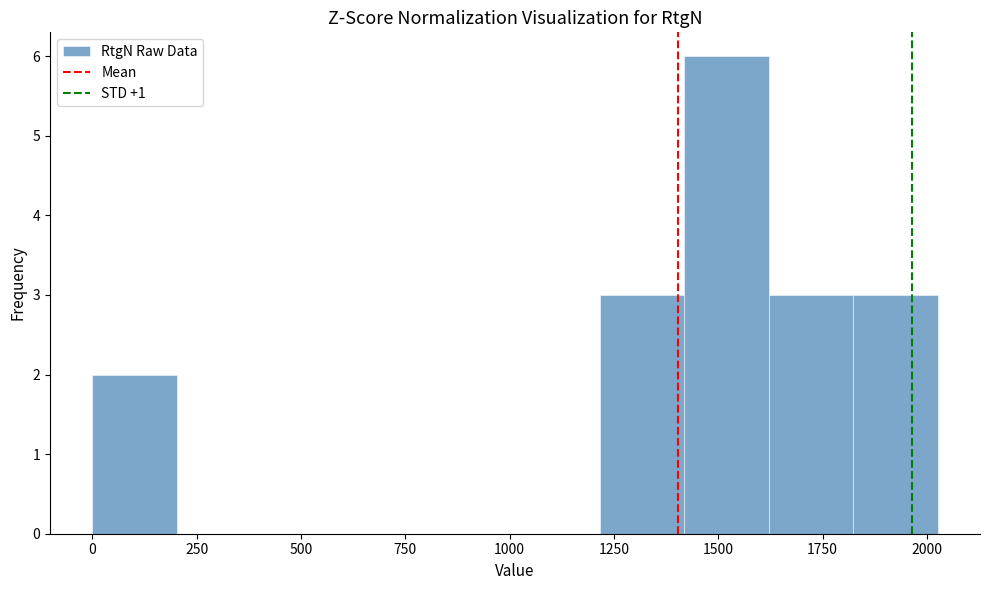

Reading left to right, list every bar in this chart as the range it spans on the x-axis followed by its height. Neither the bar edges nor the heights are printed on the chart, so give them approximately, as read against the axes.

0 to 200: 2
200 to 400: 0
400 to 600: 0
600 to 800: 0
800 to 1000: 0
1000 to 1200: 0
1200 to 1400: 3
1400 to 1600: 6
1600 to 1800: 3
1800 to 2050: 3